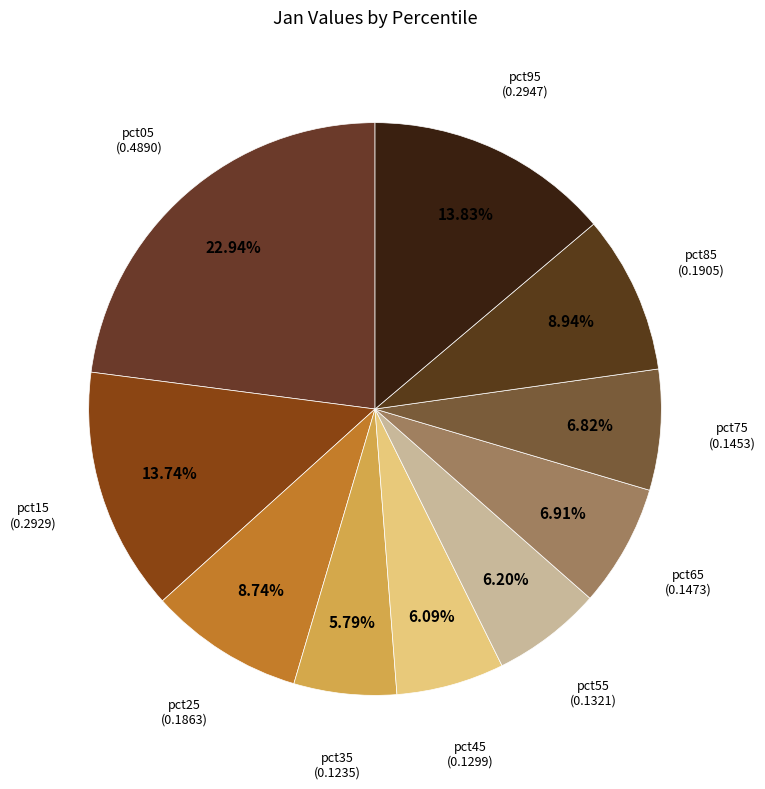

Between pct05 and pct95, which is larger?

pct05